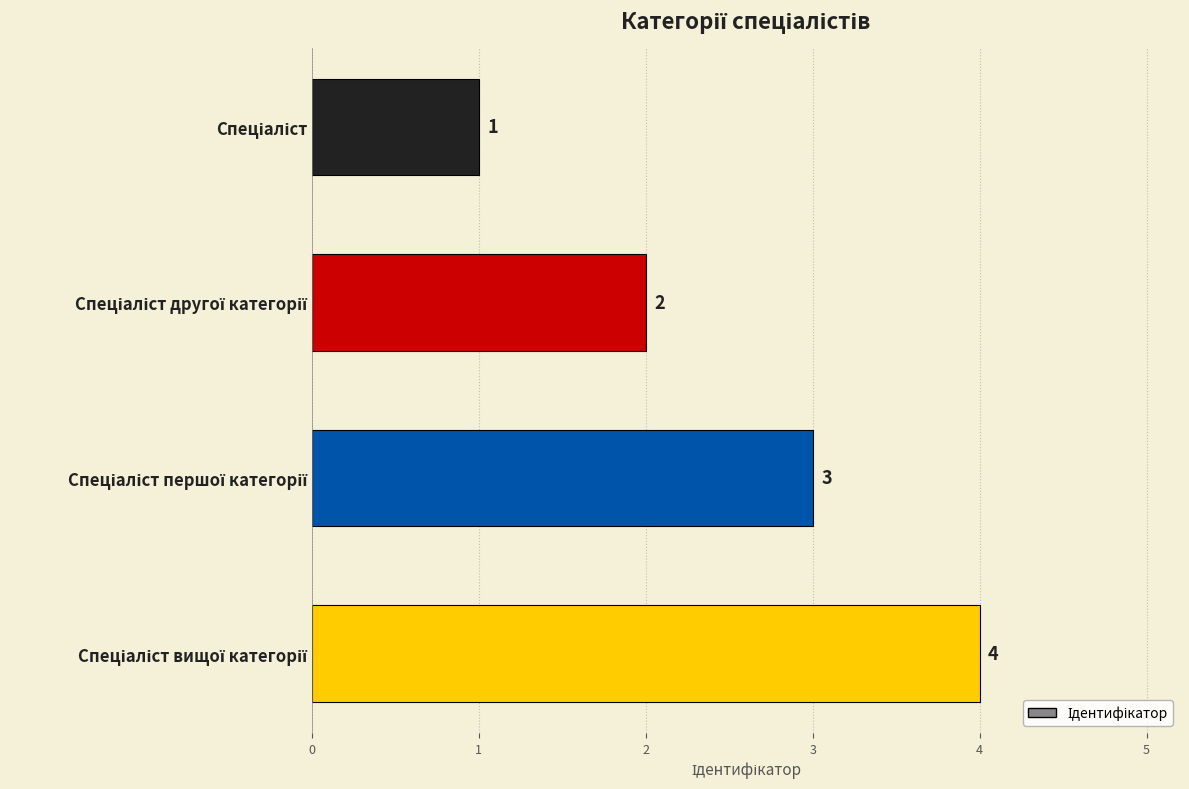

Are the bars horizontal?

Yes